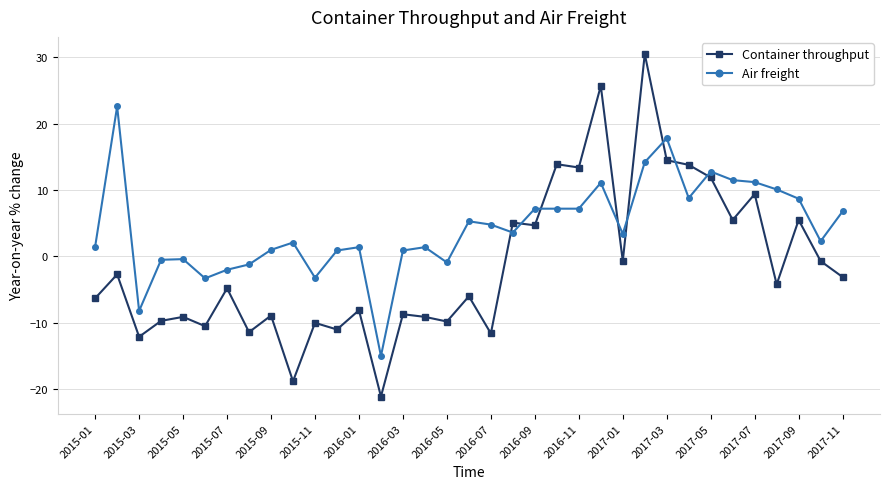

Does the chart display data point markers on the line(s)?

Yes